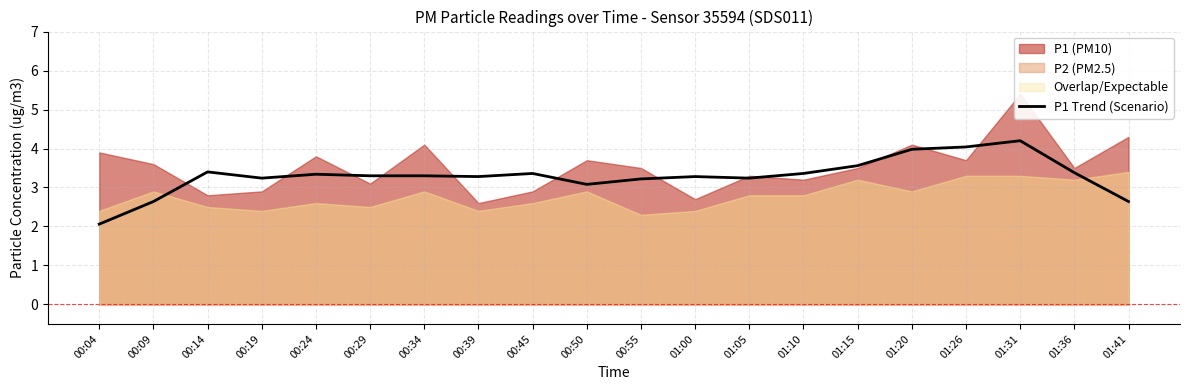

What is the lowest value of the P1 Trend (Scenario) series?

2.1